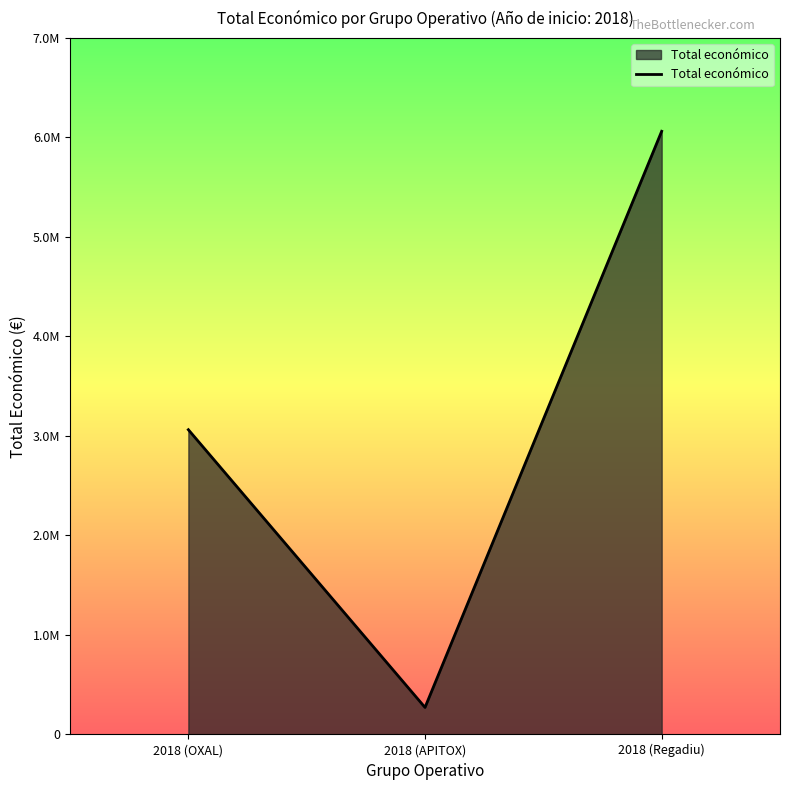

What is the label of the 3rd point from the left?

2018 (Regadiu)